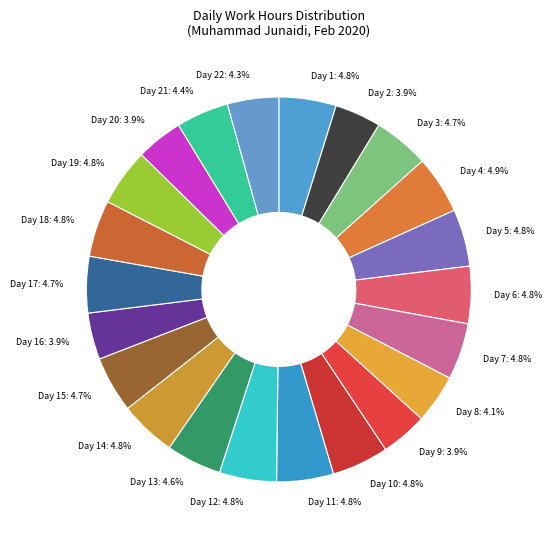

Is there a majority slice in this chart?

No